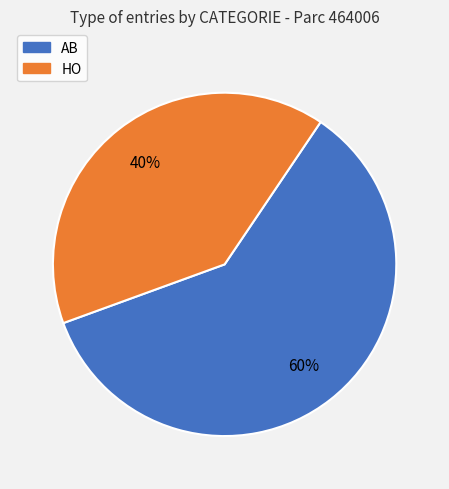

What is the majority slice?

AB